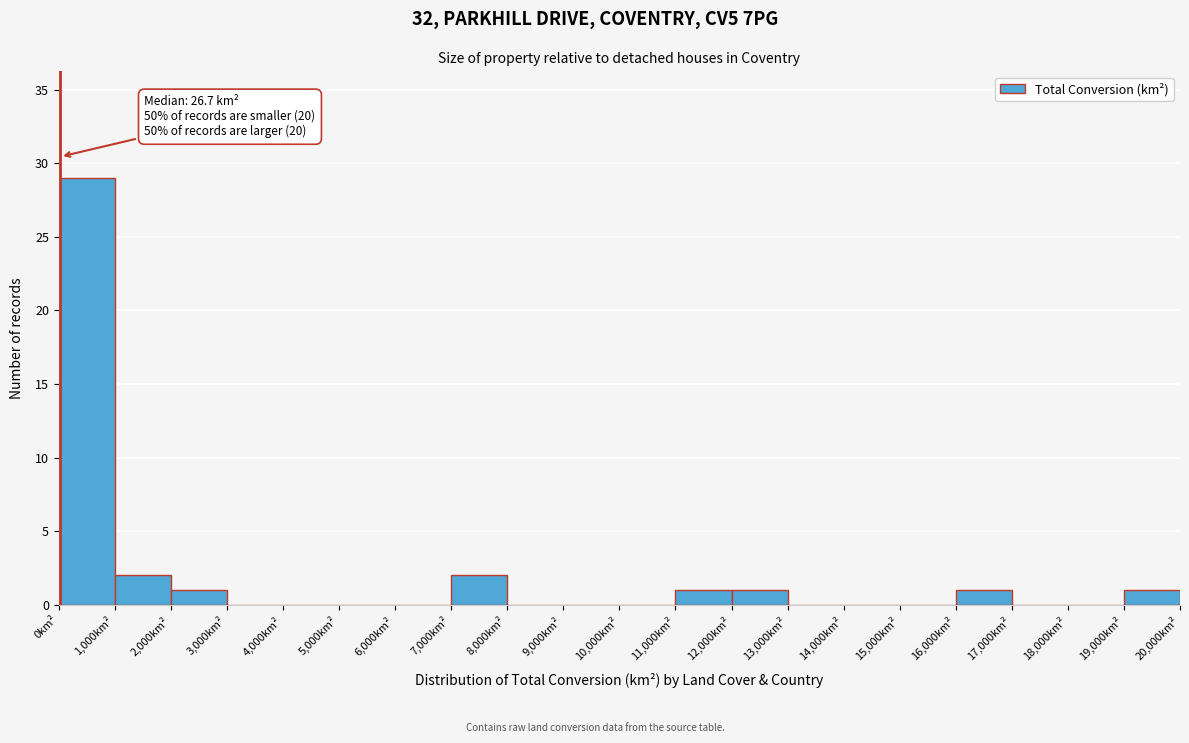

Over which range of the x-axis is the bar tallest?

0 to 1000